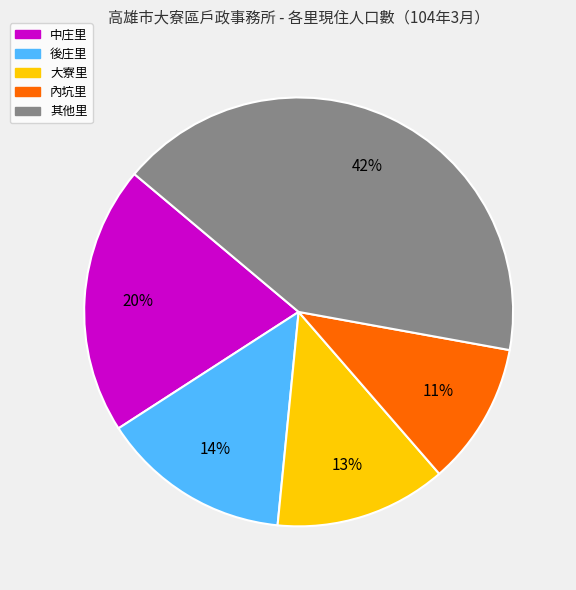

Rank the categories by value from lowest to highest.

內坑里, 大寮里, 後庄里, 中庄里, 其他里